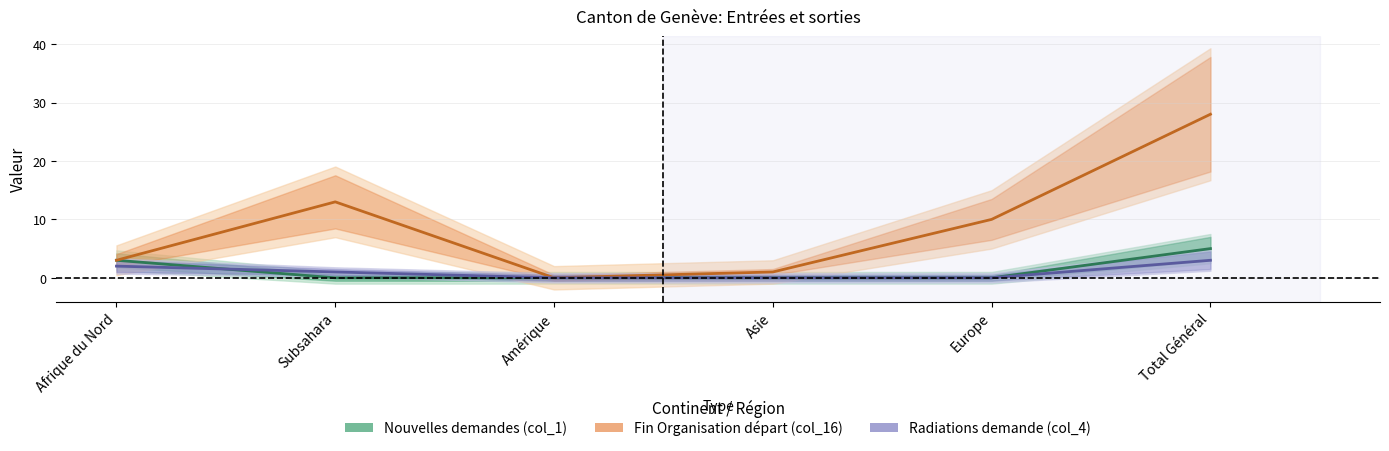

At which label does Fin Organisation départ (col_16) first exceed 10?

Subsahara